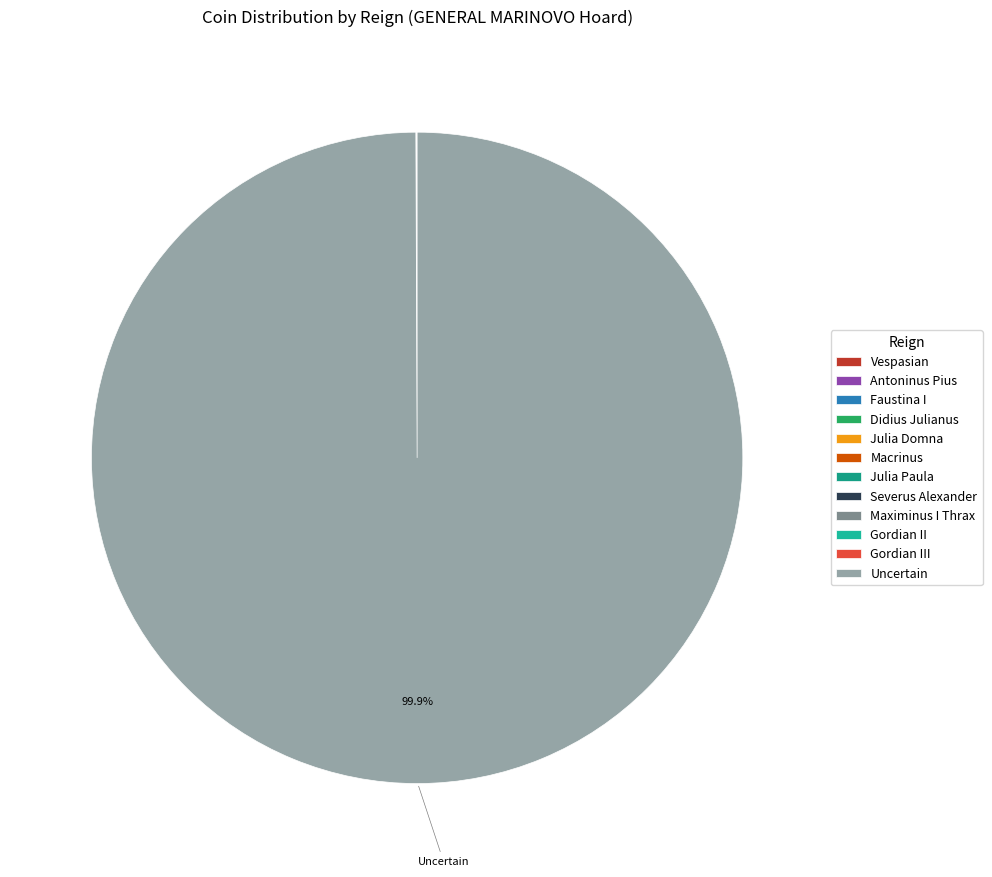

Between Antoninus Pius and Gordian II, which is larger?

Antoninus Pius